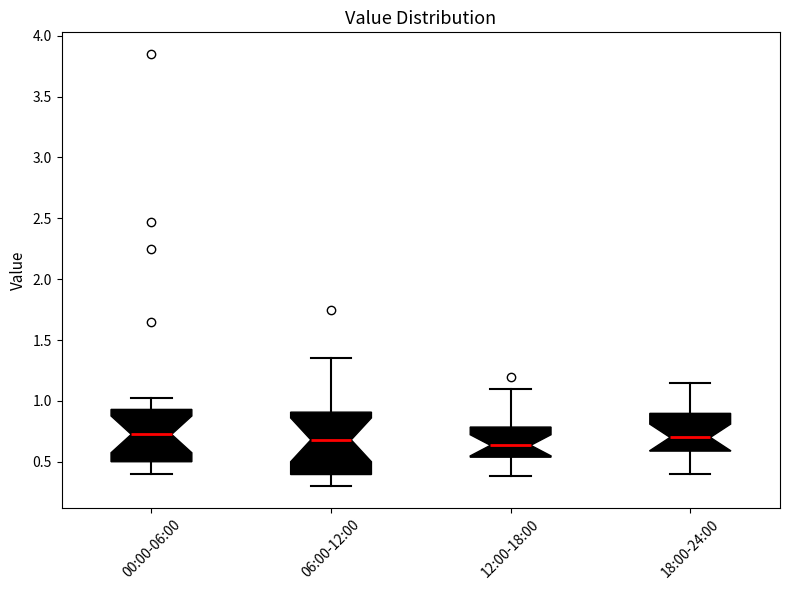

Reading left to right, transcribe this box plot: for each box, give where its median line is, the range the box spans, and where its two whiskers end, as read against the y-axis. The values are not printed on the chart, so give them approximately, as read against the axis.

00:00-06:00: median 0.75, box 0.50 to 0.95, whiskers 0.40 to 1.00
06:00-12:00: median 0.70, box 0.40 to 0.90, whiskers 0.30 to 1.35
12:00-18:00: median 0.65, box 0.55 to 0.80, whiskers 0.40 to 1.10
18:00-24:00: median 0.70, box 0.60 to 0.90, whiskers 0.40 to 1.15